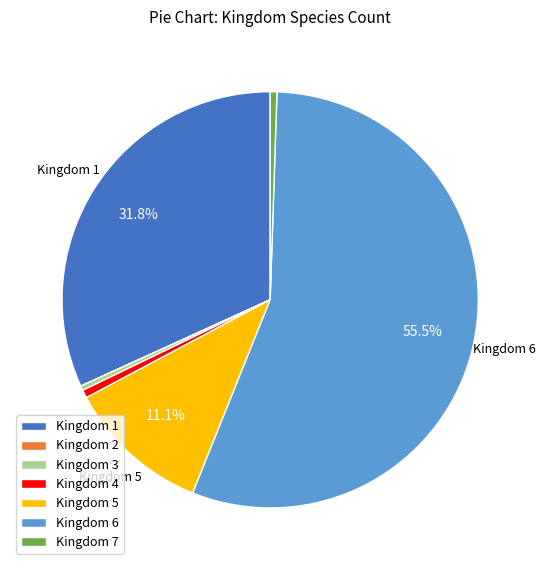

Is there a majority slice in this chart?

Yes